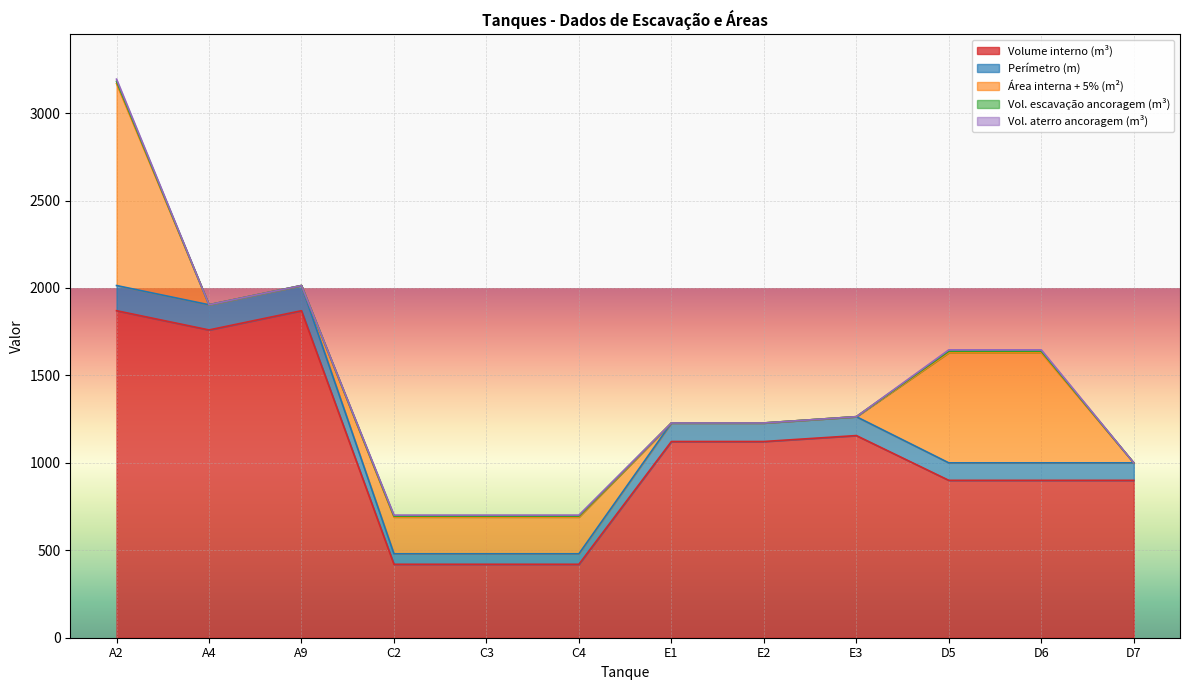

Reading left to right, extract all data points from this chart.

Volume interno (m³): A2=1870.0	A4=1760.0	A9=1870.0	C2=420.0	C3=420.0	C4=420.0	E1=1122.0	E2=1122.0	E3=1156.0	D5=900.0	D6=900.0	D7=900.0
Perímetro (m): A2=144.0	A4=144.0	A9=144.0	C2=60.0	C3=60.0	C4=60.0	E1=106.0	E2=106.0	E3=108.0	D5=100.0	D6=100.0	D7=100.0
Área interna + 5% (m²): A2=1155.0	A4=0.0	A9=0.0	C2=210.0	C3=210.0	C4=210.0	E1=0.0	E2=0.0	E3=0.0	D5=630.0	D6=630.0	D7=0.0
Vol. escavação ancoragem (m³): A2=12.5	A4=0.0	A9=0.0	C2=5.6	C3=5.6	C4=5.6	E1=0.0	E2=0.0	E3=0.0	D5=8.1	D6=8.1	D7=0.0
Vol. aterro ancoragem (m³): A2=12.5	A4=0.0	A9=0.0	C2=5.6	C3=5.6	C4=5.6	E1=0.0	E2=0.0	E3=0.0	D5=8.1	D6=8.1	D7=0.0